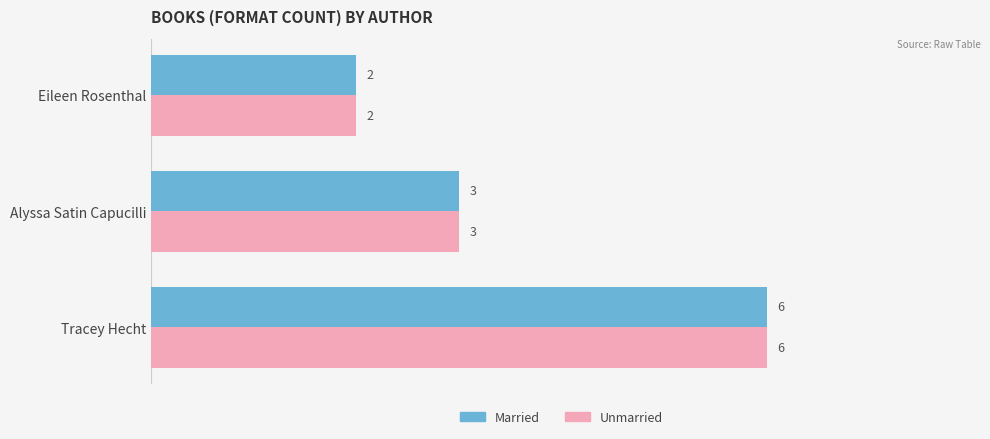

What is the greatest value displayed?

6